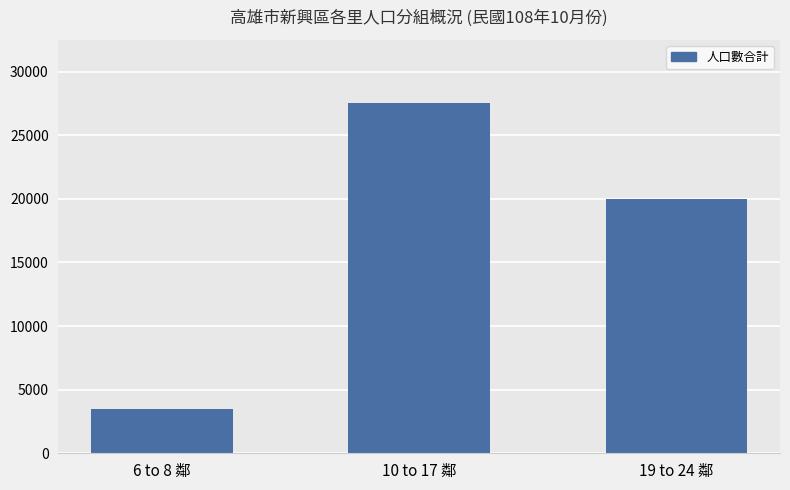

What is the sum of the values at 10 to 17 鄰 and 6 to 8 鄰?

30972